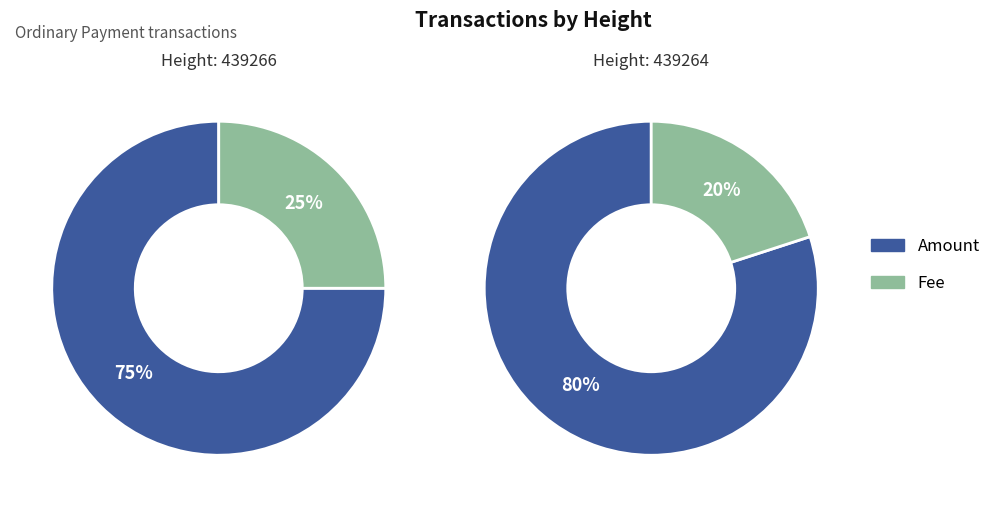

What percentage do 439264 and 439266 together represent?

100.0%